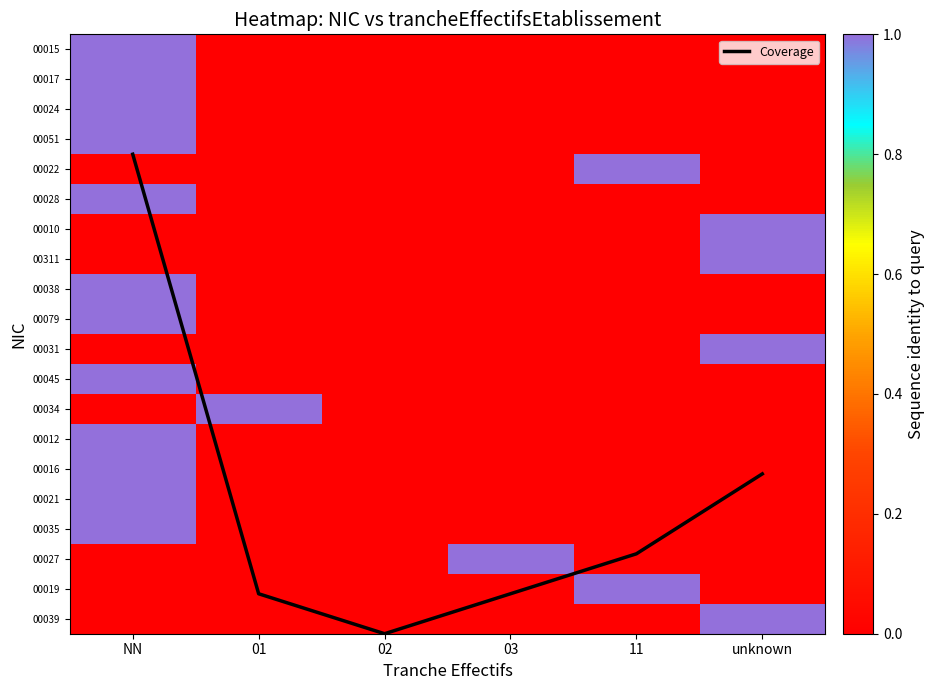

The value of 00016 at 02 is 0.5. True or false?

False